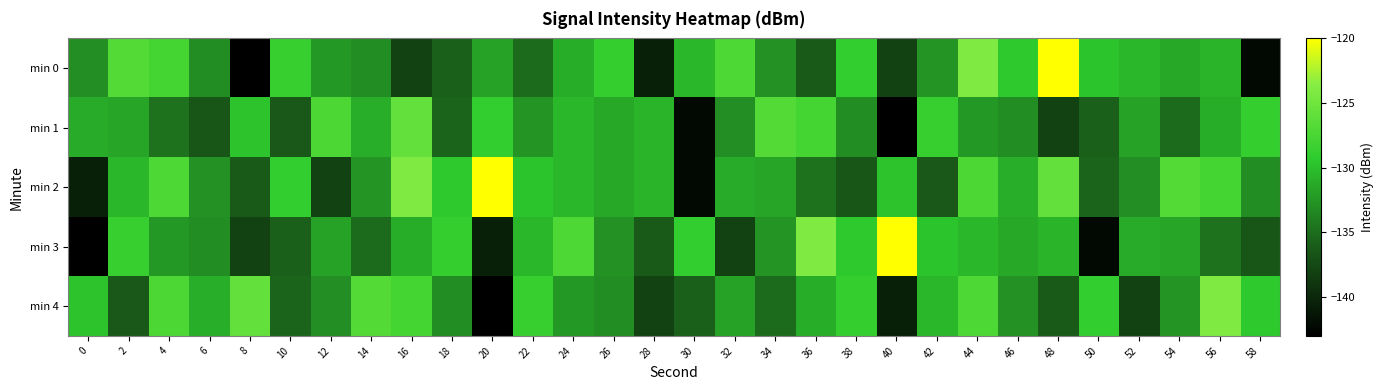

Reading left to right, list all the values displayed in this chart.

min 0: 0=-133.0	2=-126.8	4=-127.7	6=-133.1	8=-143.0	10=-128.6	12=-132.3	14=-133.1	16=-138.1	18=-135.9	20=-131.8	22=-135.1	24=-131.1	26=-128.7	28=-140.6	30=-130.3	32=-127.1	34=-132.8	36=-136.2	38=-128.9	40=-138.0	42=-132.6	44=-124.0	46=-129.4	48=-120.0	50=-129.6	52=-130.4	54=-131.4	56=-130.6	58=-142.3
min 1: 0=-131.2	2=-131.6	4=-134.7	6=-136.5	8=-129.8	10=-136.3	12=-127.2	14=-131.0	16=-125.8	18=-135.6	20=-128.9	22=-132.6	24=-130.4	26=-131.4	28=-130.6	30=-142.3	32=-133.0	34=-126.8	36=-127.7	38=-133.1	40=-143.0	42=-128.6	44=-132.3	46=-133.1	48=-138.1	50=-135.9	52=-131.8	54=-135.1	56=-131.1	58=-128.7
min 2: 0=-140.6	2=-130.3	4=-127.1	6=-132.8	8=-136.2	10=-128.9	12=-138.0	14=-132.6	16=-124.0	18=-129.4	20=-120.0	22=-129.6	24=-130.4	26=-131.4	28=-130.6	30=-142.3	32=-131.2	34=-131.6	36=-134.7	38=-136.5	40=-129.8	42=-136.3	44=-127.2	46=-131.0	48=-125.8	50=-135.6	52=-133.0	54=-126.8	56=-127.7	58=-133.1
min 3: 0=-143.0	2=-128.6	4=-132.3	6=-133.1	8=-138.1	10=-135.9	12=-131.8	14=-135.1	16=-131.1	18=-128.7	20=-140.6	22=-130.3	24=-127.1	26=-132.8	28=-136.2	30=-128.9	32=-138.0	34=-132.6	36=-124.0	38=-129.4	40=-120.0	42=-129.6	44=-130.4	46=-131.4	48=-130.6	50=-142.3	52=-131.2	54=-131.6	56=-134.7	58=-136.5
min 4: 0=-129.8	2=-136.3	4=-127.2	6=-131.0	8=-125.8	10=-135.6	12=-133.0	14=-126.8	16=-127.7	18=-133.1	20=-143.0	22=-128.6	24=-132.3	26=-133.1	28=-138.1	30=-135.9	32=-131.8	34=-135.1	36=-131.1	38=-128.7	40=-140.6	42=-130.3	44=-127.1	46=-132.8	48=-136.2	50=-128.9	52=-138.0	54=-132.6	56=-124.0	58=-129.4